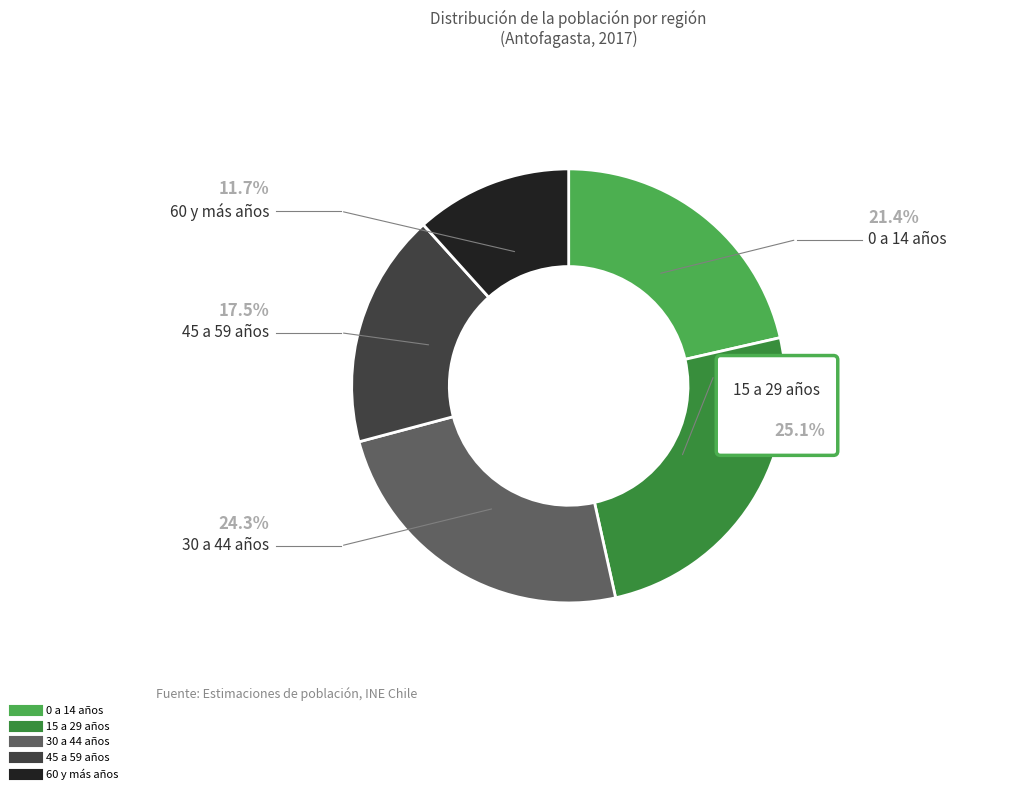

Do 0 a 14 años and 15 a 29 años together represent more than half of the pie?

No